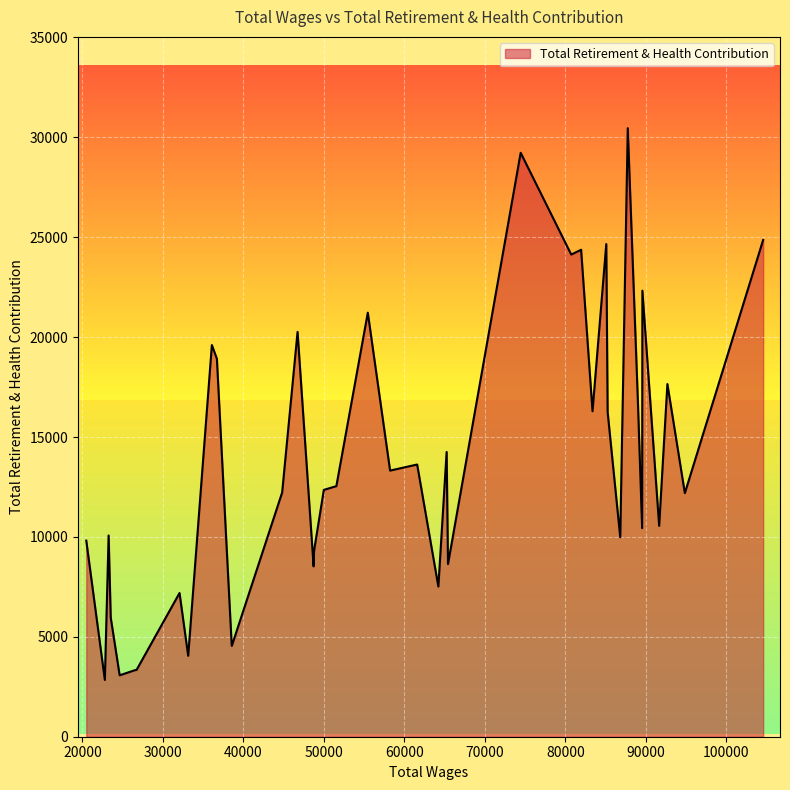

What is the maximum value shown in the chart?

30458